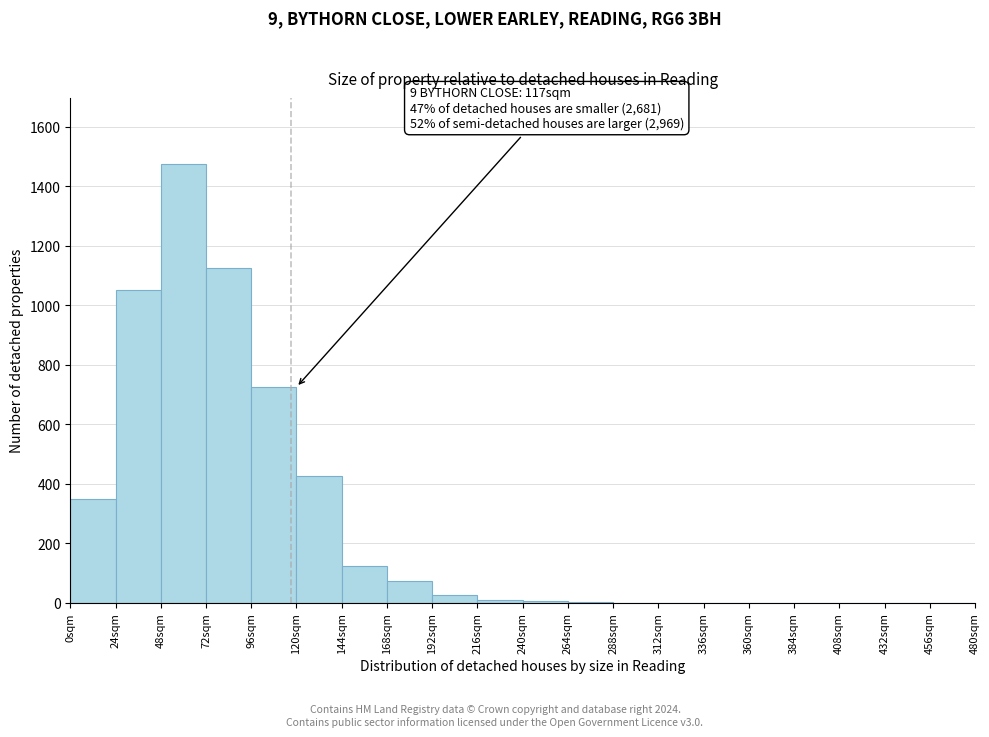

Over which range of the x-axis is the bar tallest?

48 to 72